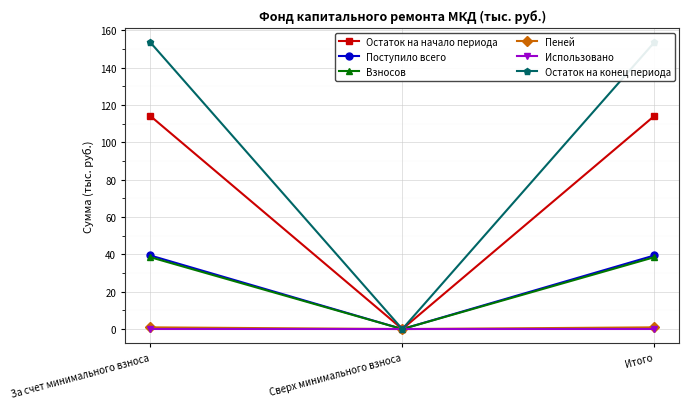

Reading left to right, extract all data points from this chart.

Остаток на начало периода: За счет минимального взноса=114.1	Сверх минимального взноса=0.0	Итого=114.1
Поступило всего: За счет минимального взноса=39.4	Сверх минимального взноса=0.0	Итого=39.4
Взносов: За счет минимального взноса=38.5	Сверх минимального взноса=0.0	Итого=38.5
Пеней: За счет минимального взноса=0.9	Сверх минимального взноса=0.0	Итого=0.9
Использовано: За счет минимального взноса=0.0	Сверх минимального взноса=0.0	Итого=0.0
Остаток на конец периода: За счет минимального взноса=153.5	Сверх минимального взноса=0.0	Итого=153.5